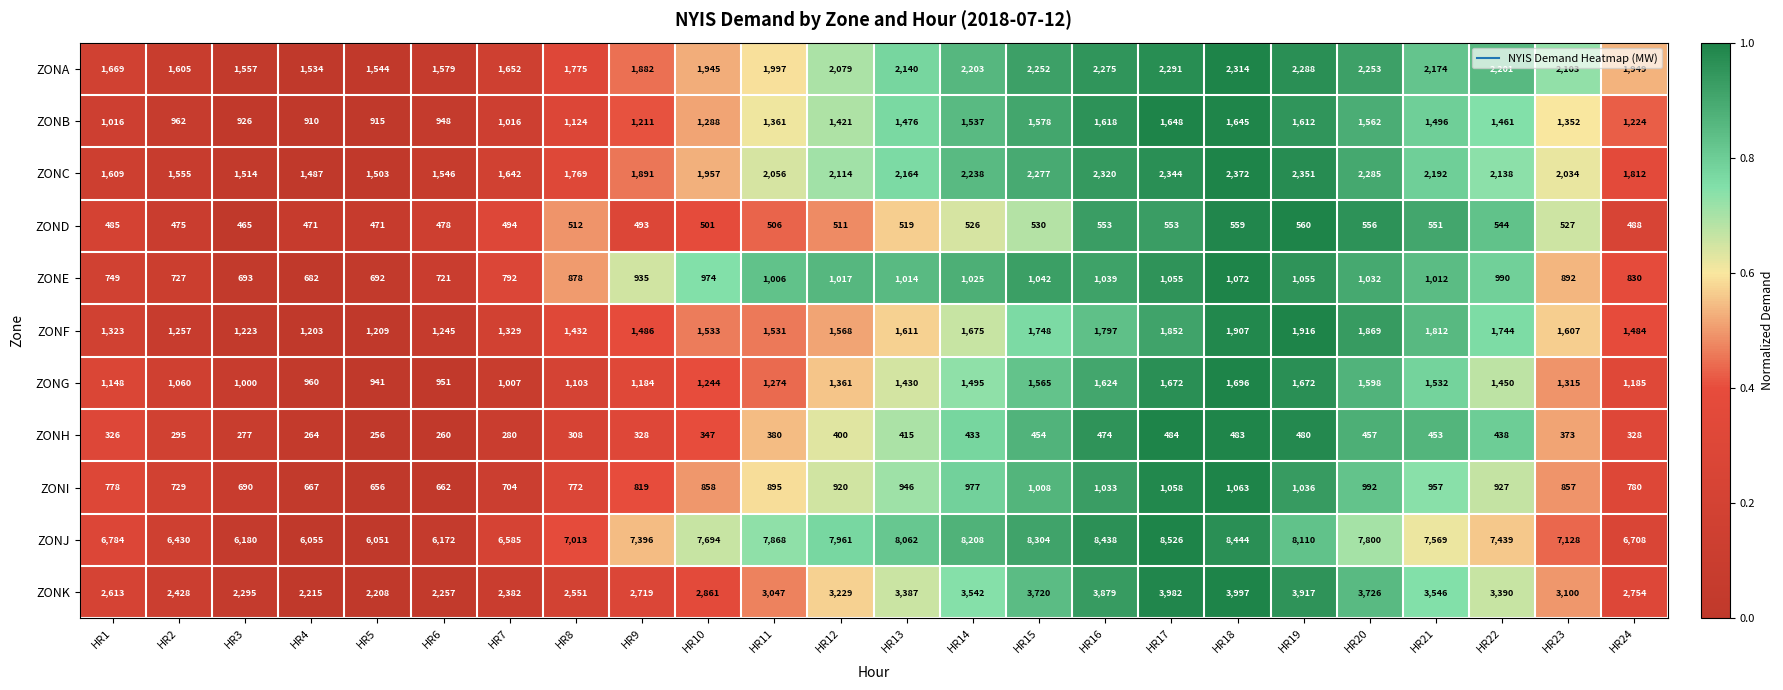

What is the difference between the highest and lowest values at HR23?

6755